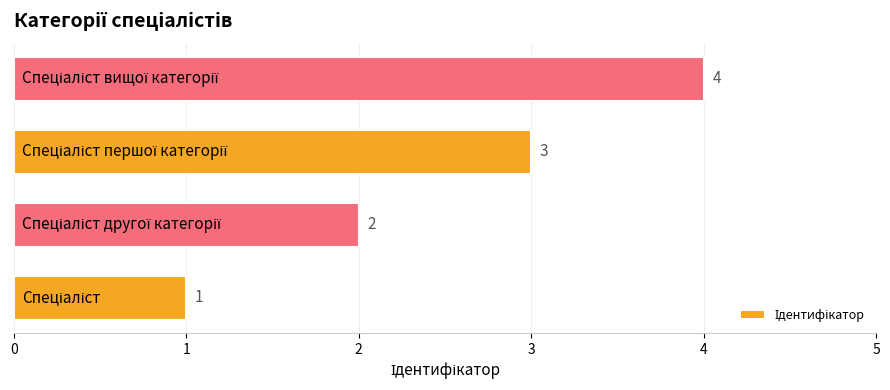

What is the sum of all values?

10